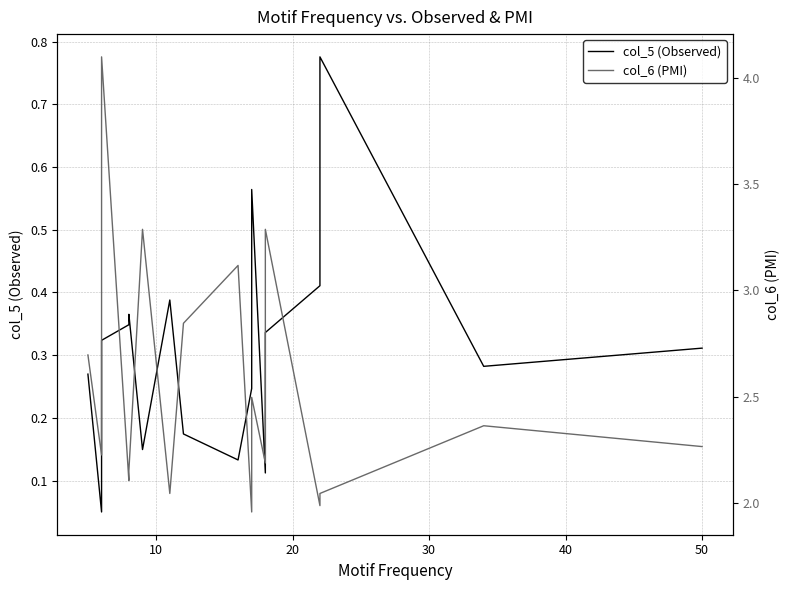

True or false: col_6 (PMI) and col_5 (Observed) intersect in this chart.

False